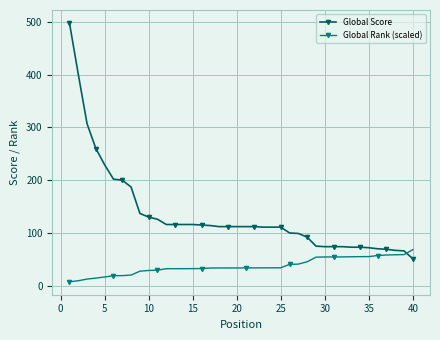

What is the difference between the maximum and minimum values in the Global Rank (scaled) series?

60.8